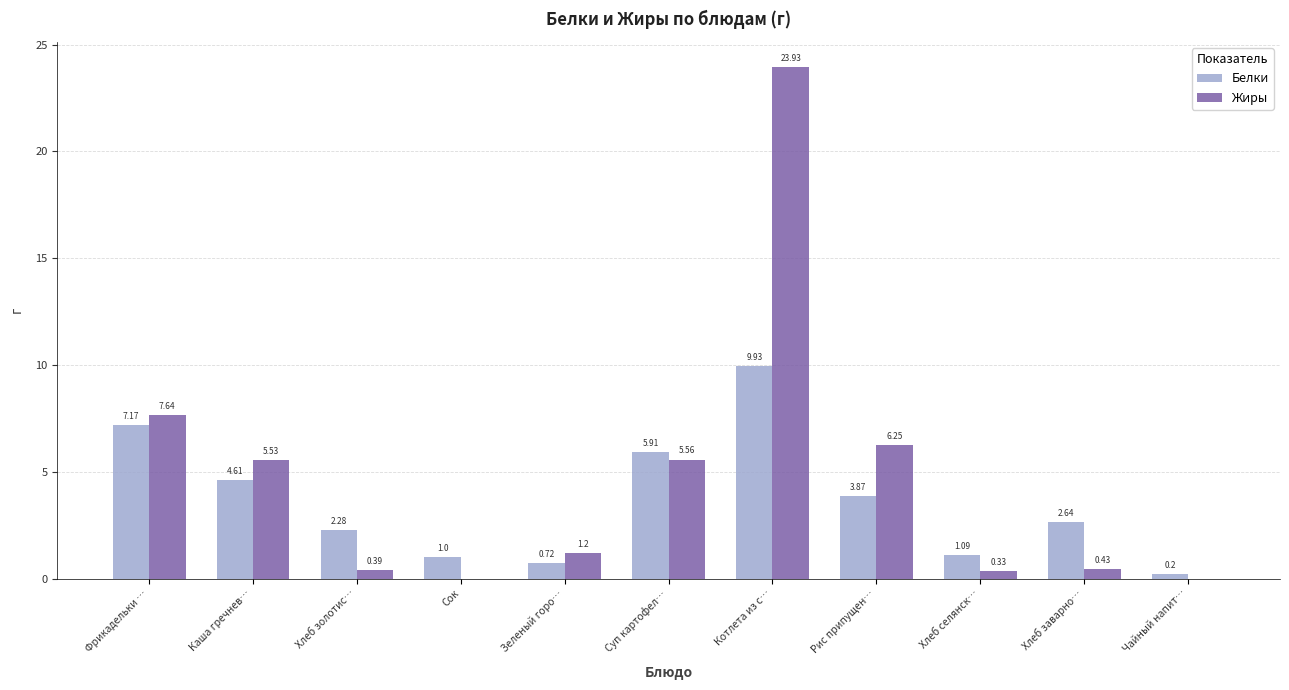

Between Зеленый горо… and Чайный напит…, which series saw the biggest shift?

Жиры